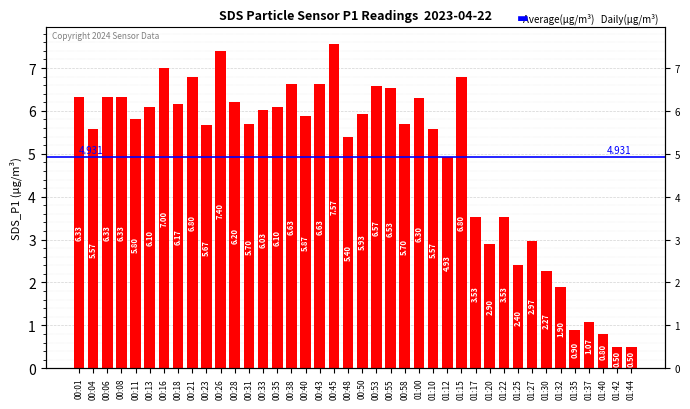

What is the difference between the second highest and second lowest values?

6.9